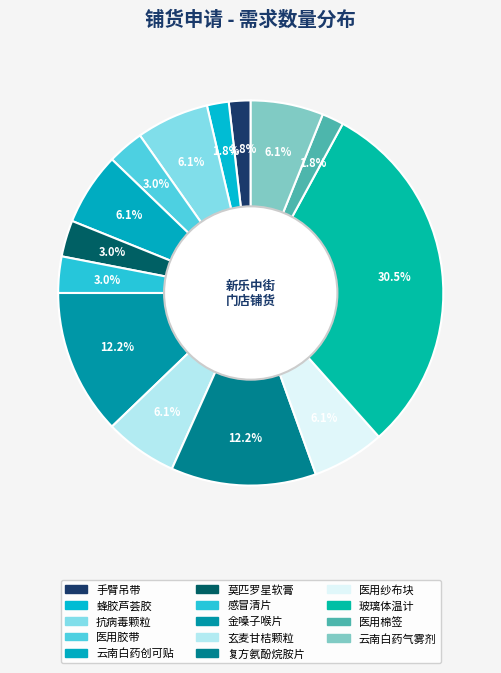

To the nearest percent, what percentage of the pie is 玻璃体温计?

30%